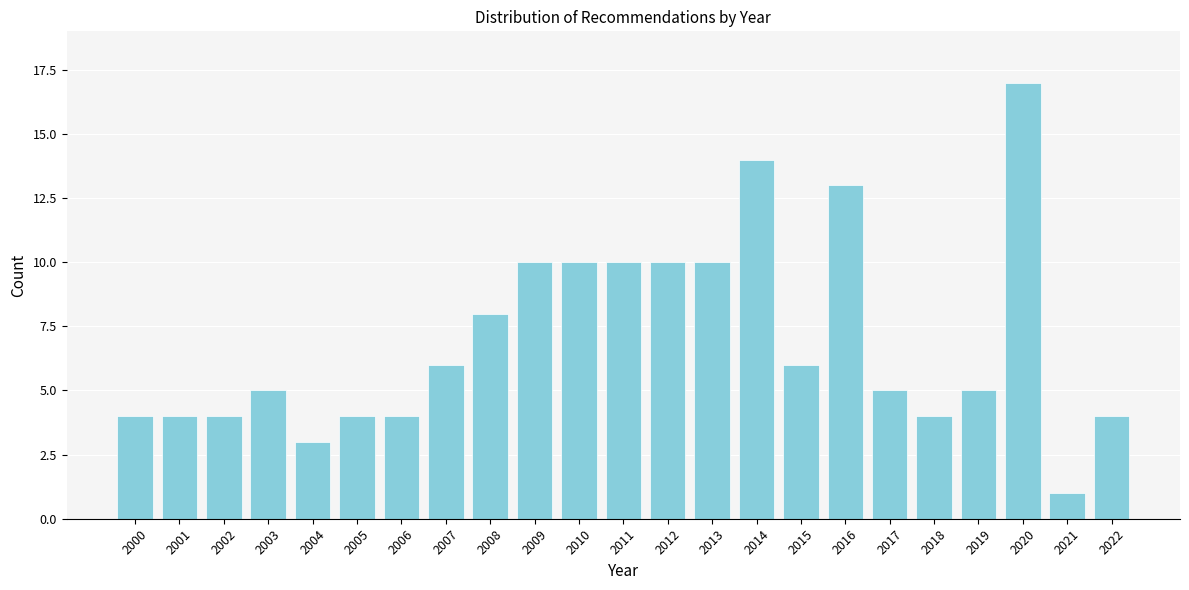

Reading left to right, transcribe all the data shown in this chart.

4	4	4	5	3	4	4	6	8	10	10	10	10	10	14	6	13	5	4	5	17	1	4